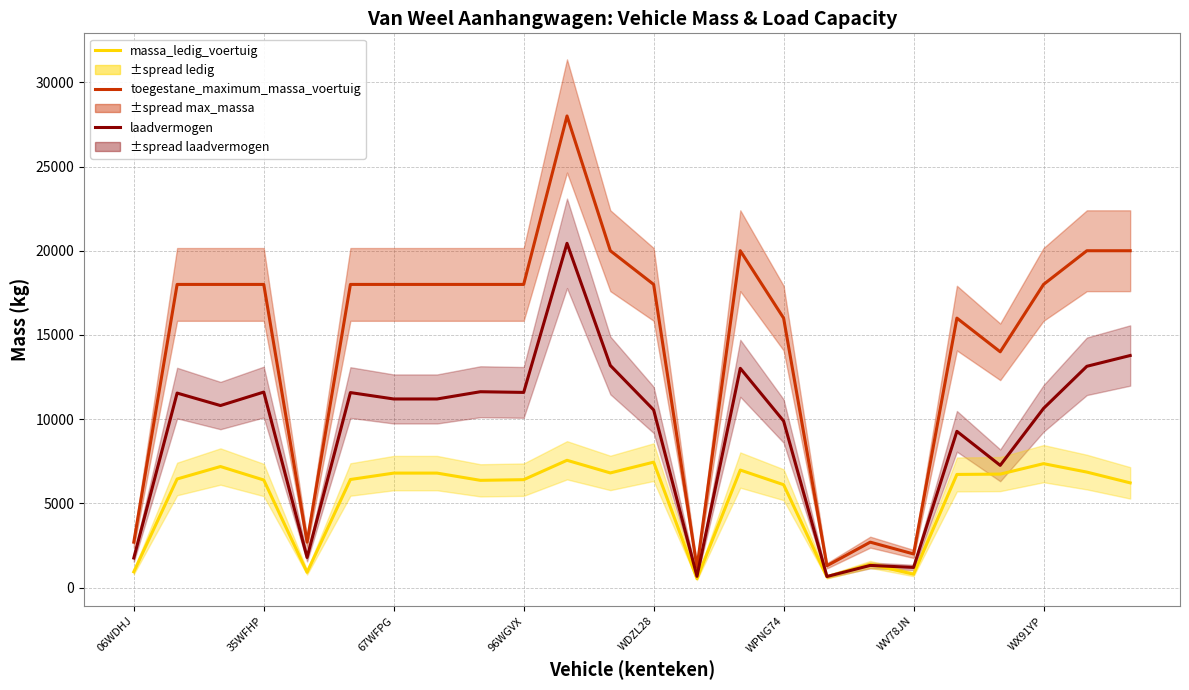

True or false: massa_ledig_voertuig and toegestane_maximum_massa_voertuig intersect in this chart.

False